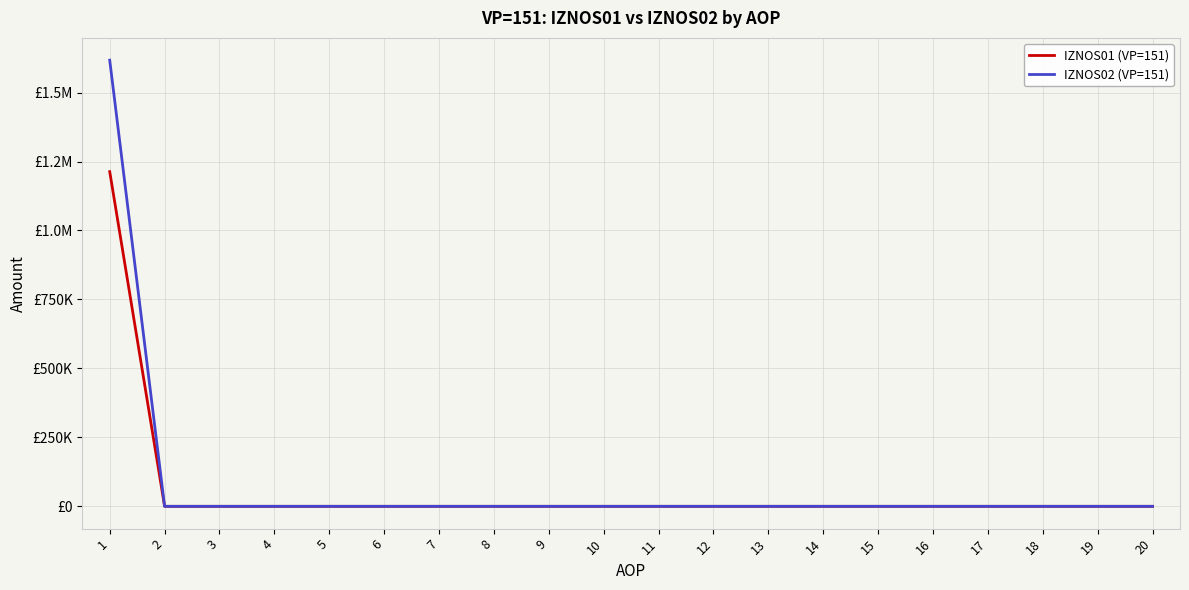

Does the chart have visible grid lines?

Yes